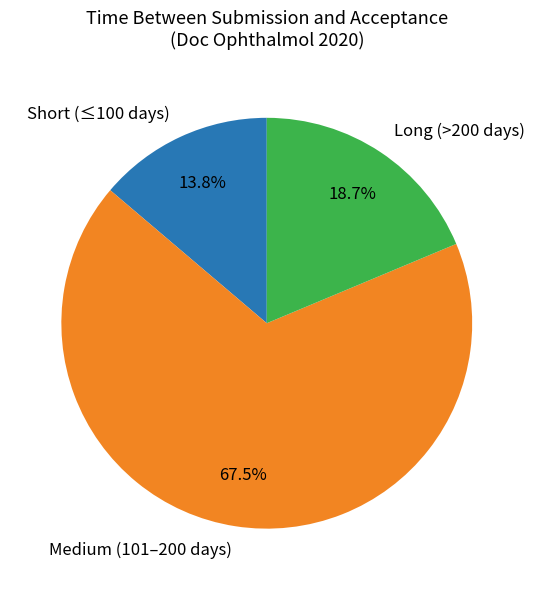

Count the number of slices in the pie.

3